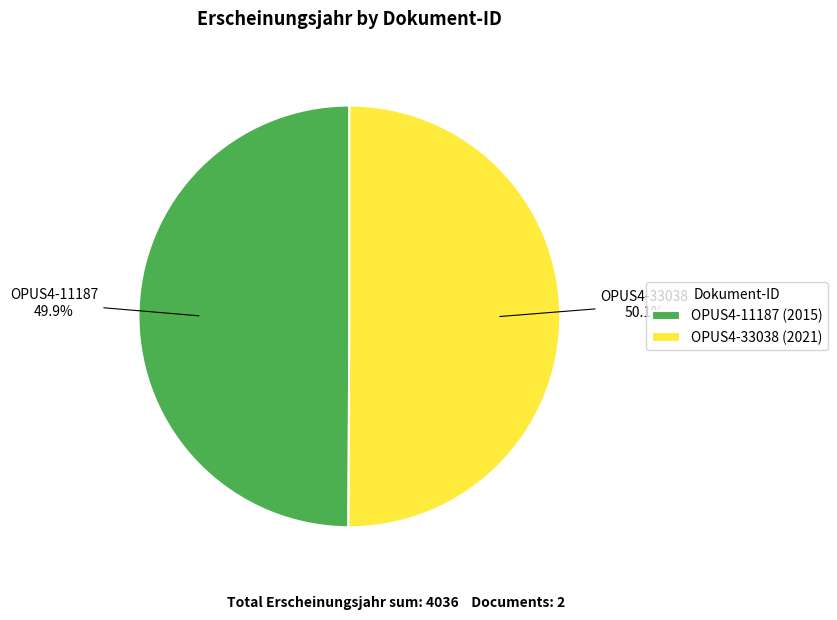

How many slices are in this pie chart?

2